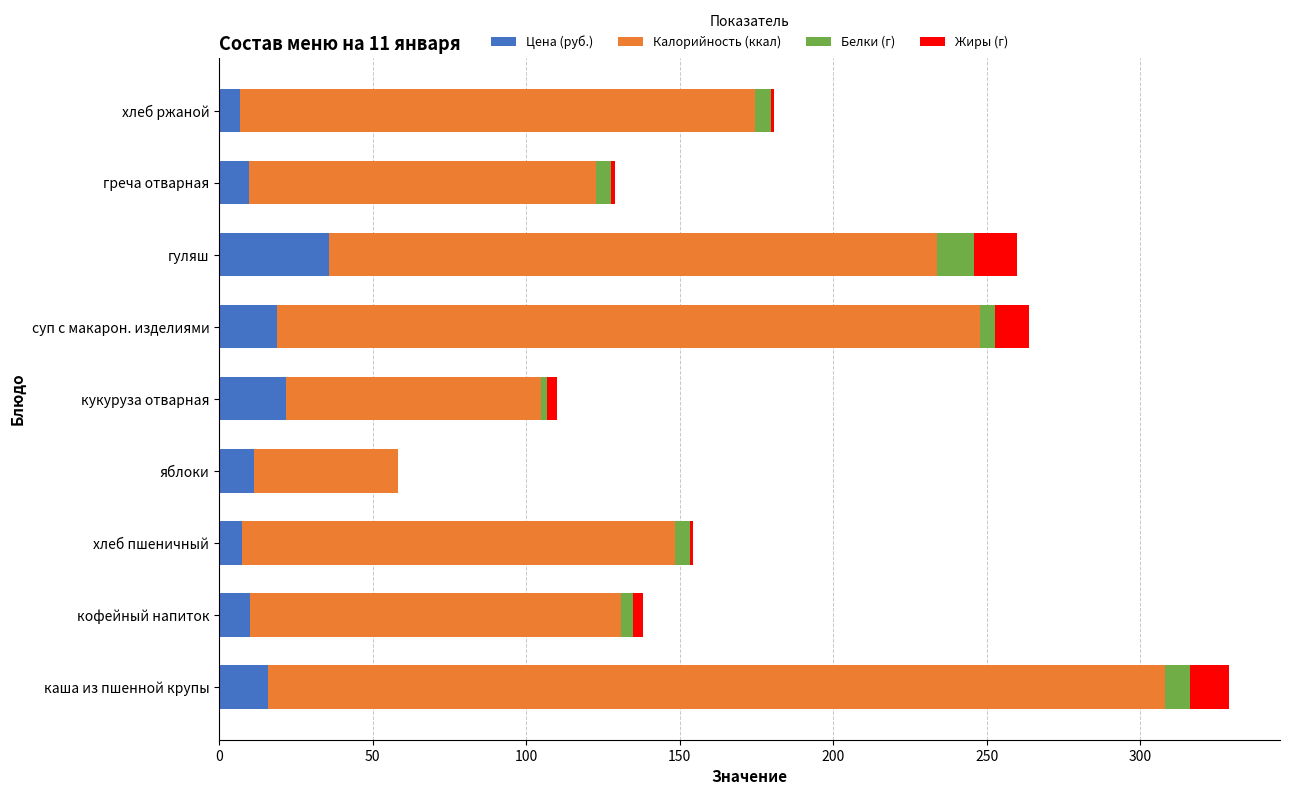

Which category has the highest value in the Цена (руб.) series?

гуляш